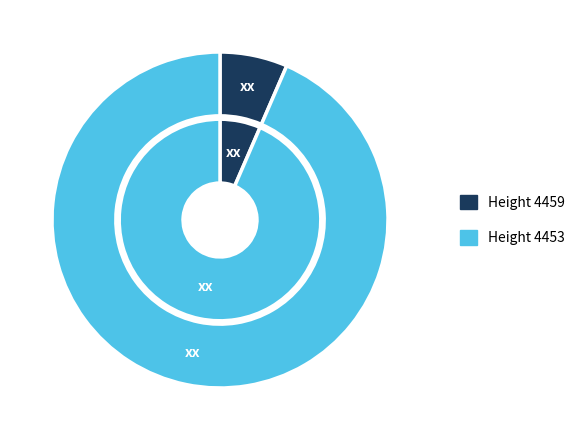

What is the change in value from 4459 to 4453?

+7.3